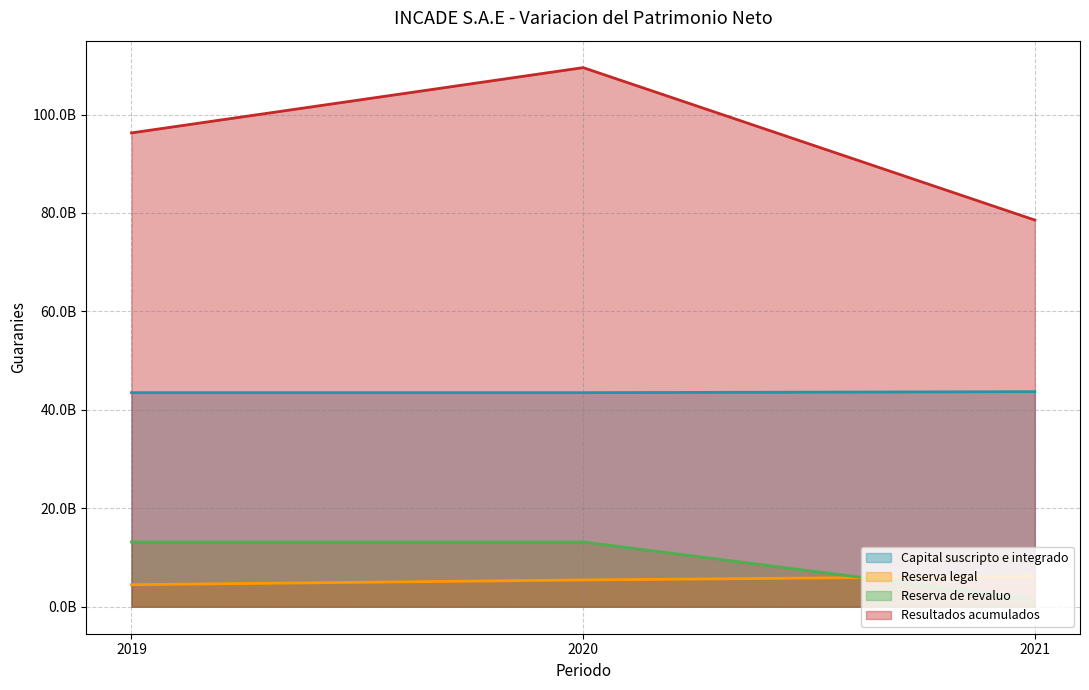

What is the maximum value shown in the chart?

109534272459